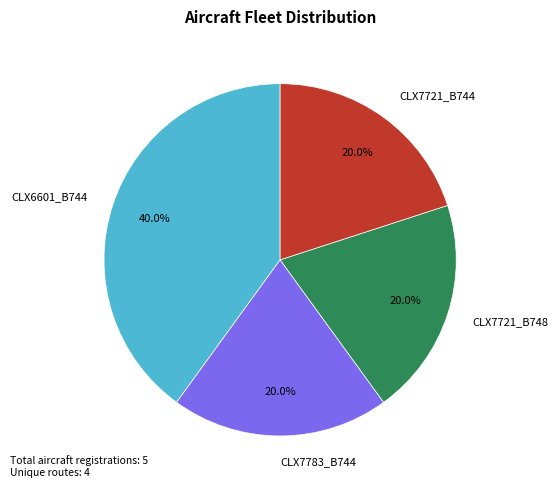

What is the ratio of the value at CLX6601_B744 to the value at CLX7783_B744?

2.0